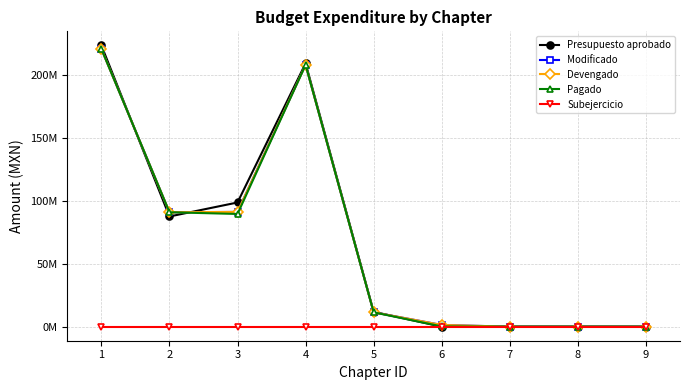

Does the chart have visible grid lines?

Yes